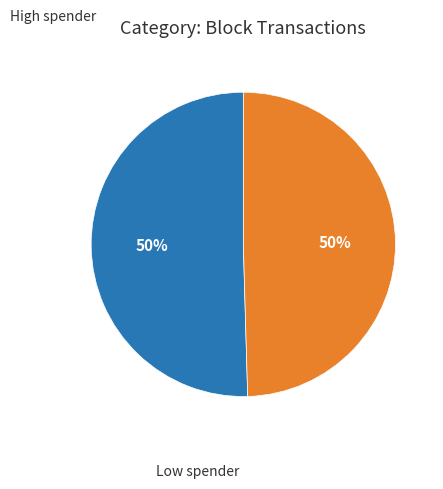

To the nearest percent, what is the average slice percentage?

50%